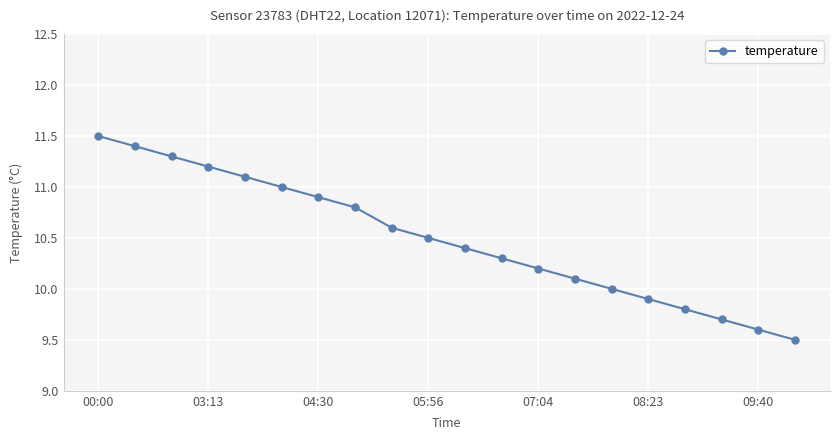

What is the maximum value shown in the chart?

11.5